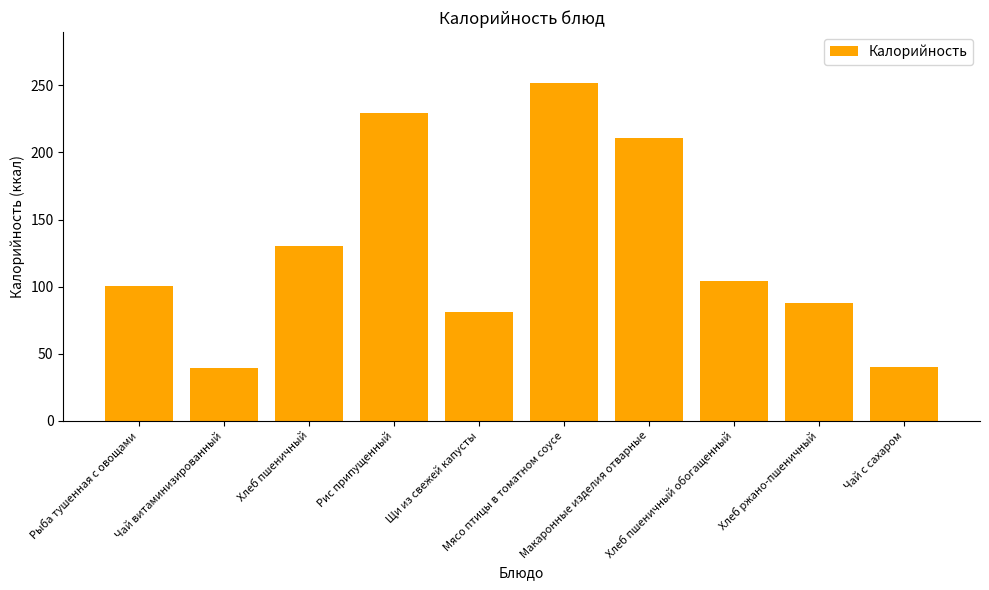

What is the value of the 4th bar from the left?

229.7